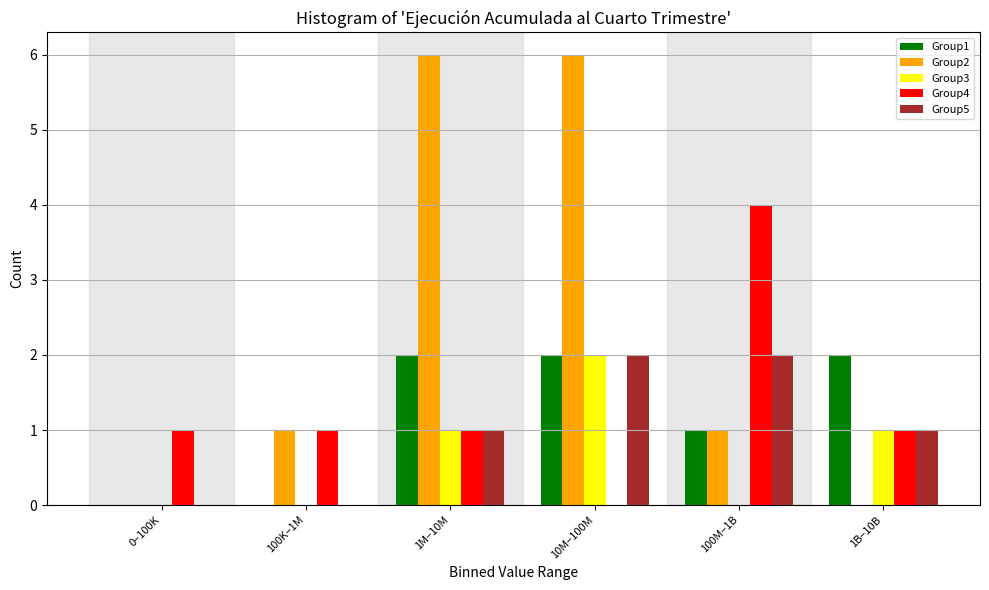

Reading right to left, transcribe all the data shown in this chart.

Group1: 1B–10B=2	100M–1B=1	10M–100M=2	1M–10M=2	100K–1M=0	0–100K=0
Group2: 1B–10B=0	100M–1B=1	10M–100M=6	1M–10M=6	100K–1M=1	0–100K=0
Group3: 1B–10B=1	100M–1B=0	10M–100M=2	1M–10M=1	100K–1M=0	0–100K=0
Group4: 1B–10B=1	100M–1B=4	10M–100M=0	1M–10M=1	100K–1M=1	0–100K=1
Group5: 1B–10B=1	100M–1B=2	10M–100M=2	1M–10M=1	100K–1M=0	0–100K=0